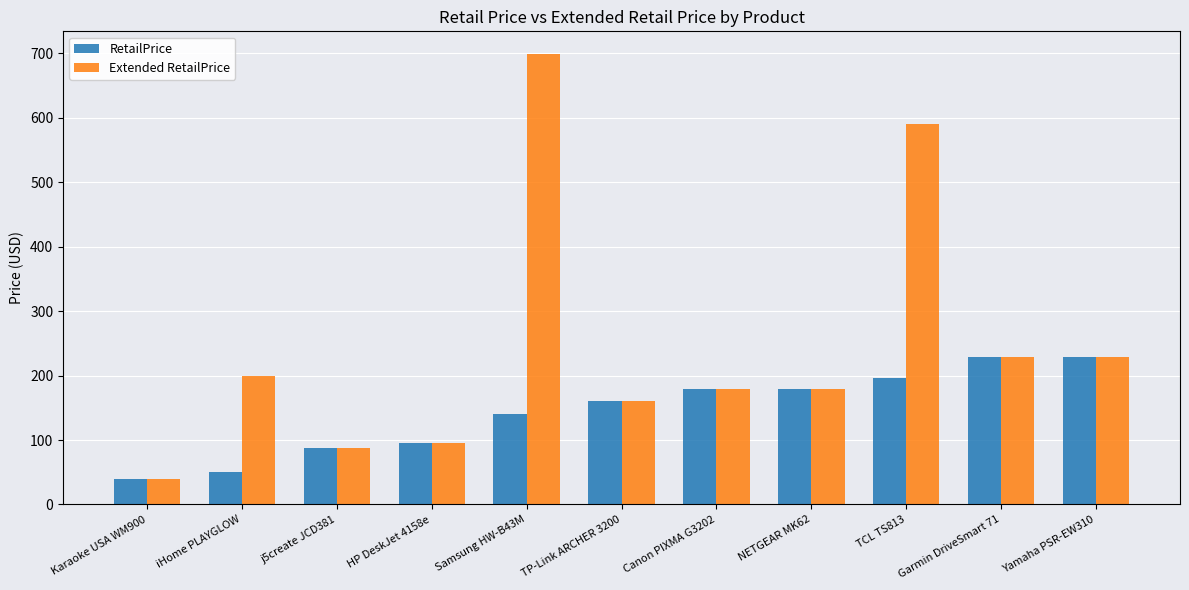

What is the difference between the maximum and second lowest values in the Extended RetailPrice series?

611.4